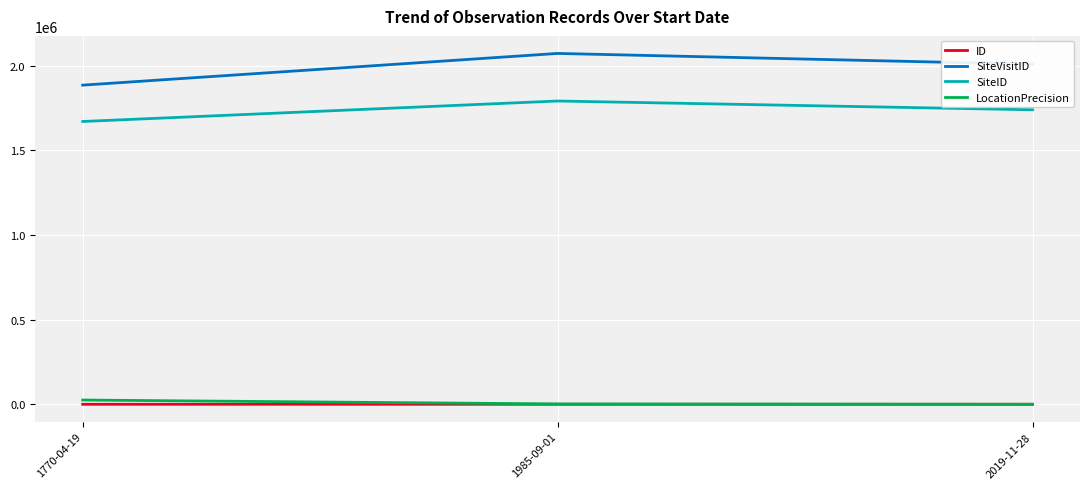

How many lines are shown in the chart?

4